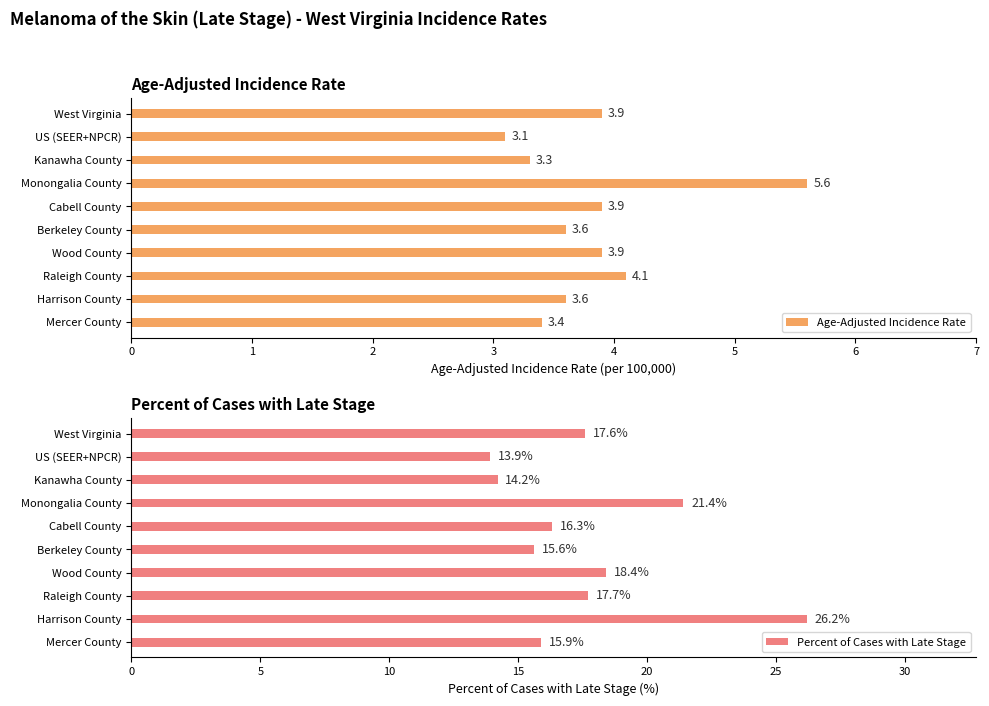

At which label does Age-Adjusted Incidence Rate reach its peak?

Monongalia County